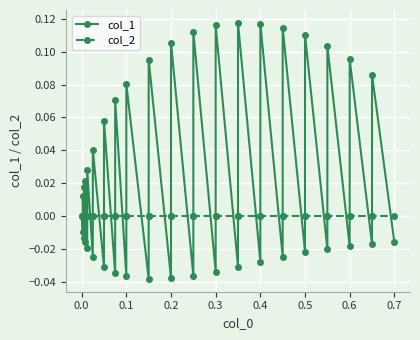

Reading left to right, list all the values displayed in this chart.

col_1: 0.0	-0.0	0.0	-0.0	0.0	-0.0	0.0	-0.0	0.0	-0.0	0.0	-0.0	0.1	-0.0	0.1	-0.0	0.1	-0.0	0.1	-0.0	0.1	-0.0	0.1	-0.0	0.1	-0.0	0.1	-0.0	0.1	-0.0	0.1	-0.0	0.1	-0.0	0.1	-0.0	0.1	-0.0	0.1	-0.0
col_2: 0.0	0.0	0.0	0.0	0.0	0.0	0.0	0.0	0.0	0.0	0.0	0.0	0.0	0.0	0.0	0.0	0.0	0.0	0.0	0.0	0.0	0.0	0.0	0.0	0.0	0.0	0.0	0.0	0.0	0.0	0.0	0.0	0.0	0.0	0.0	0.0	0.0	0.0	0.0	0.0